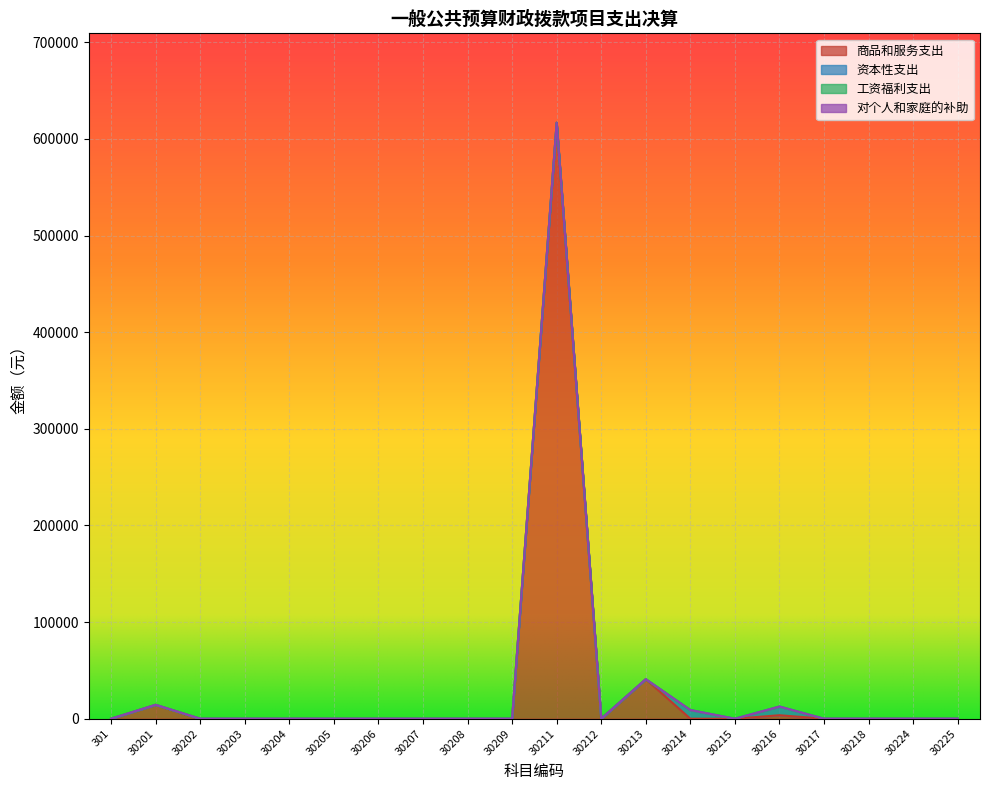

After their last crossing, which series has the higher values: 资本性支出 or 商品和服务支出?

资本性支出